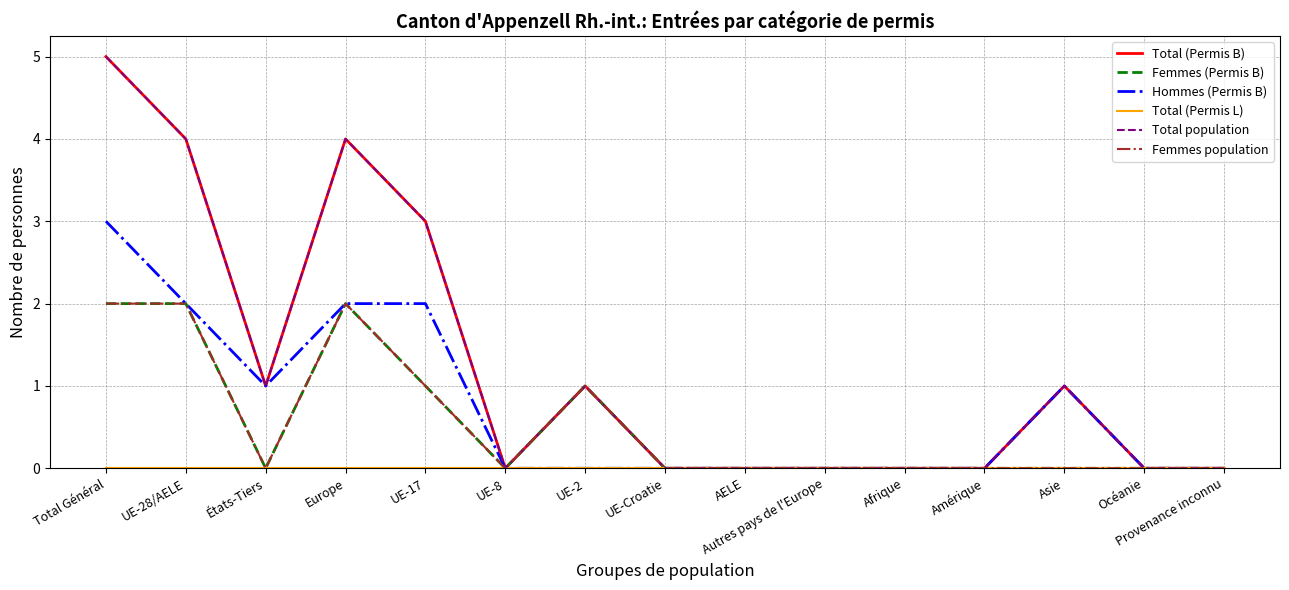

At how many categories does at least one series exceed 2?

4